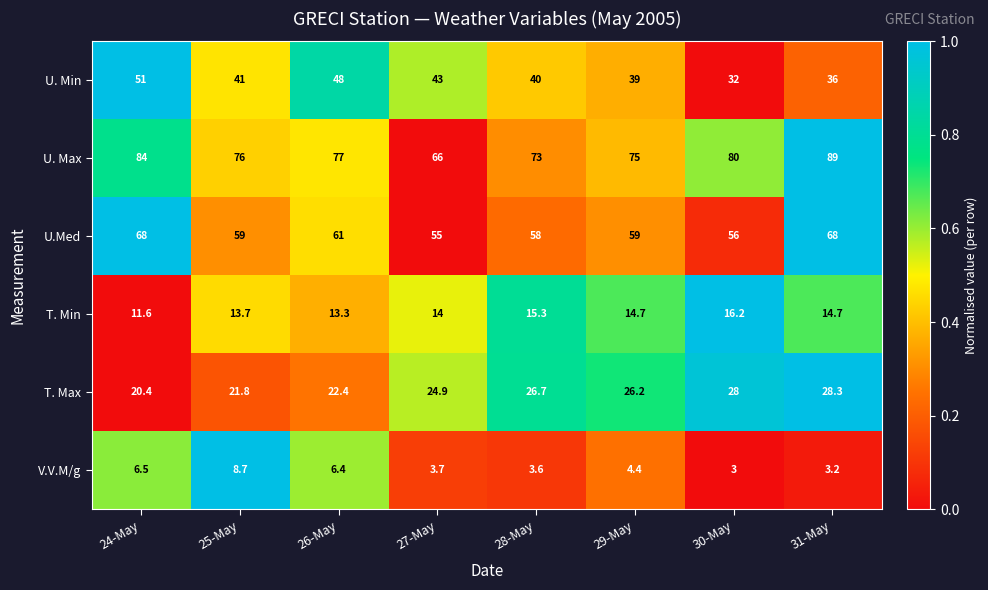

What is the difference between the highest and lowest values at 26-May?

70.6